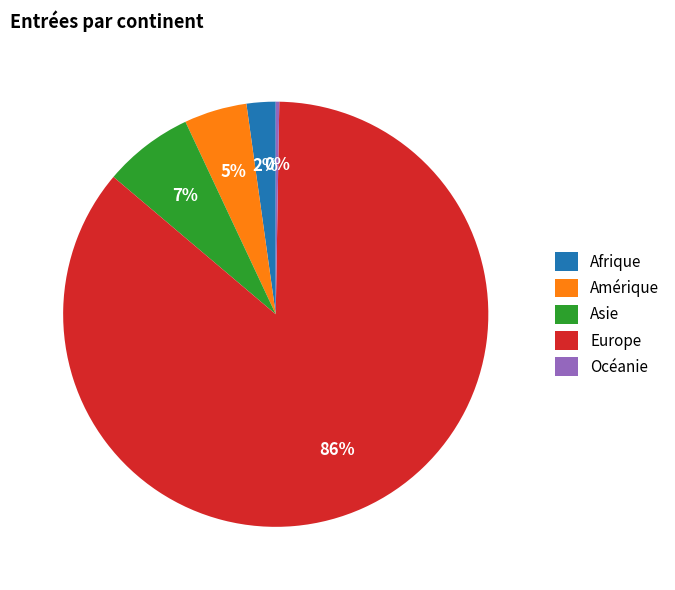

Does Amérique represent more than half of the total?

No